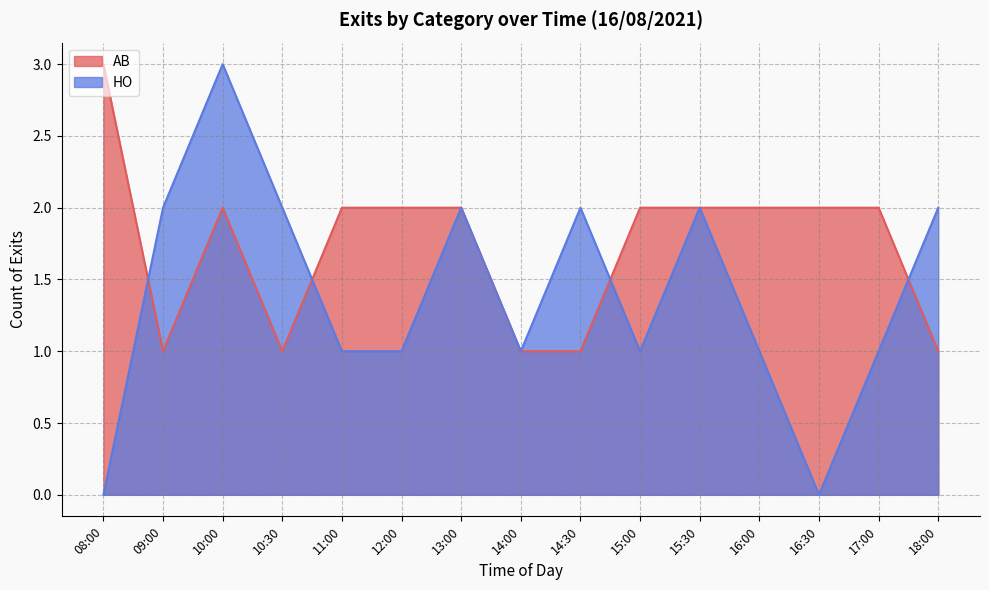

At which category does AB reach its first local valley?

09:00